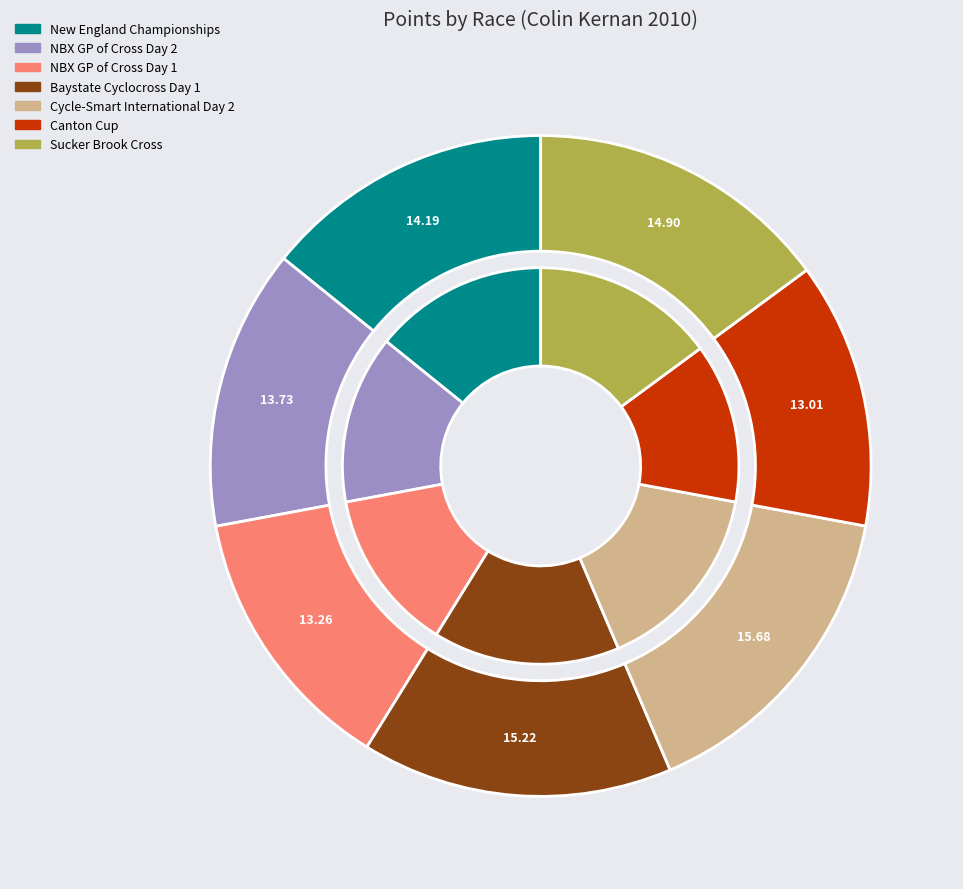

Is it true that Sucker Brook Cross is 2% of the pie?

False